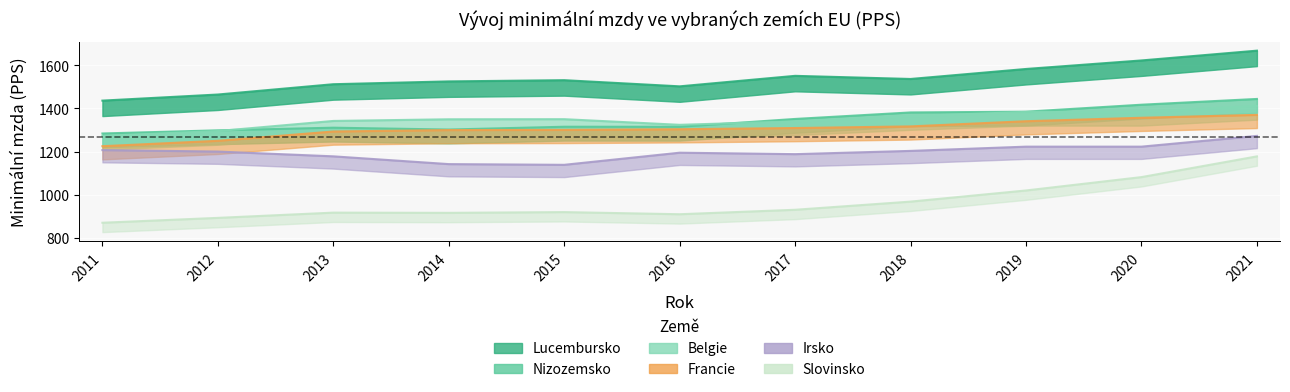

How many lines are shown in the chart?

6